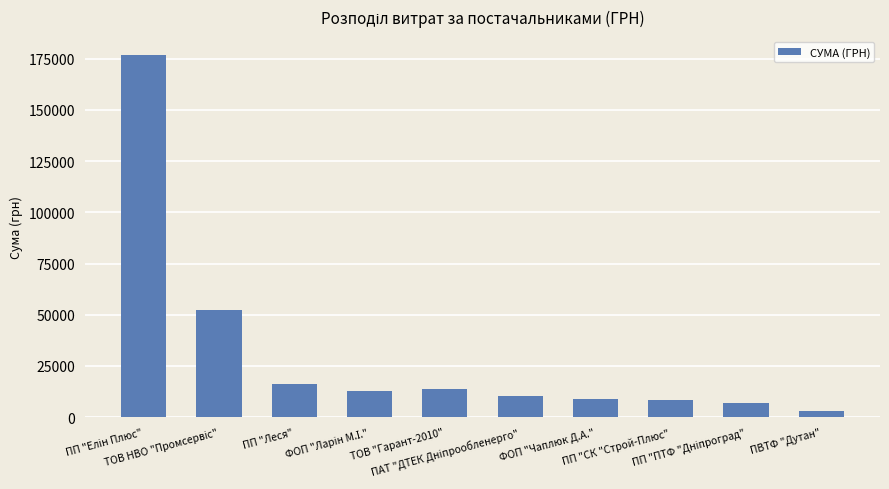

Reading left to right, transcribe all the data shown in this chart.

176928.1	52488.5	16282.7	12733.1	13895.3	10257.4	9000.0	8226.9	7050.0	2796.0